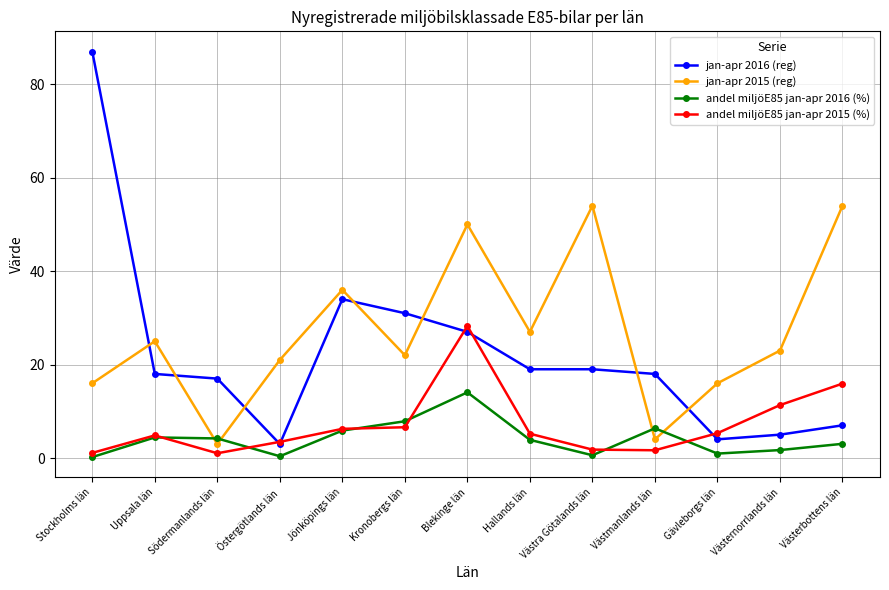

What is the difference between the highest and lowest values at Hallands län?

23.1